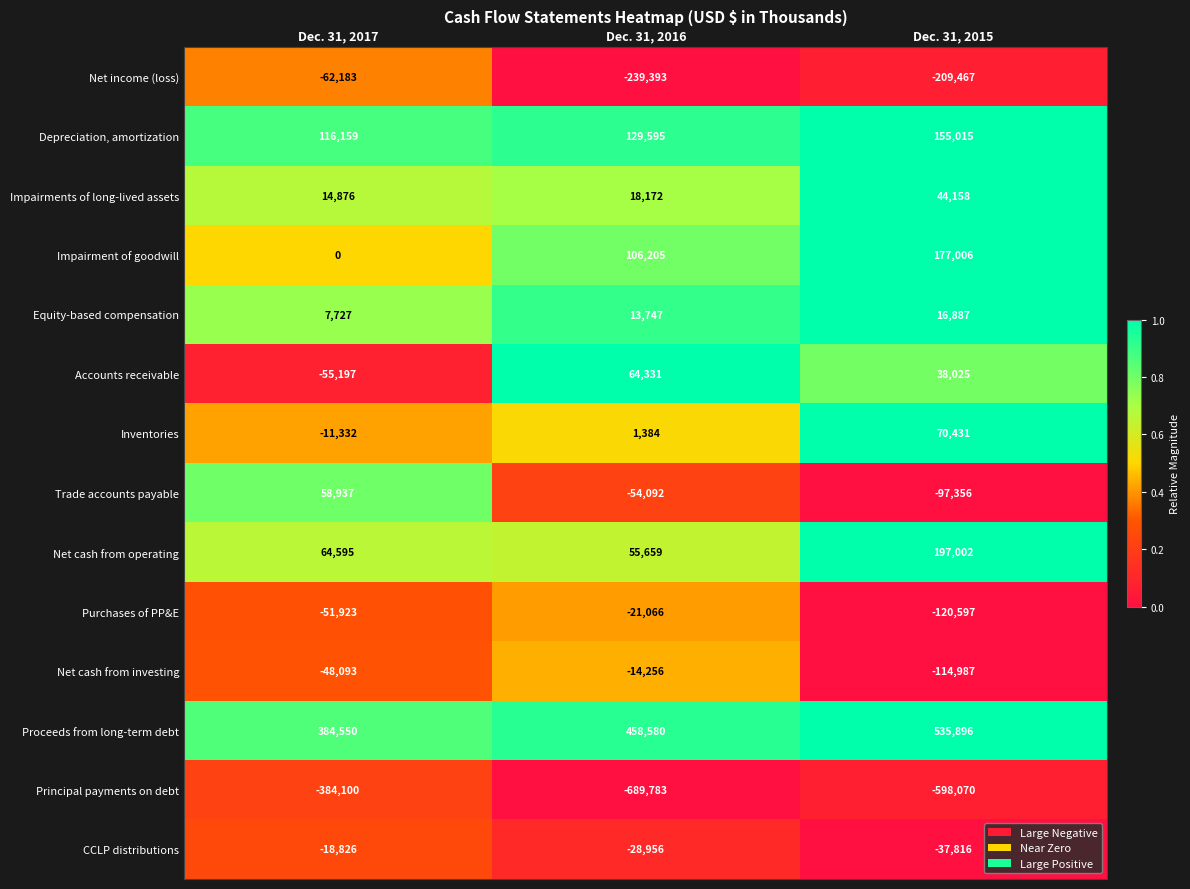

What is the sum of the Net cash from investing values at Dec. 31, 2015 and Dec. 31, 2017?

-163080